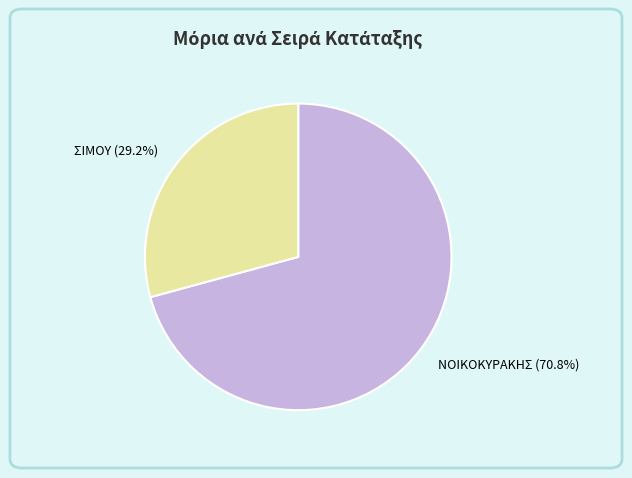

Which category has the biggest portion of the pie?

ΝΟΙΚΟΚΥΡΑΚΗΣ